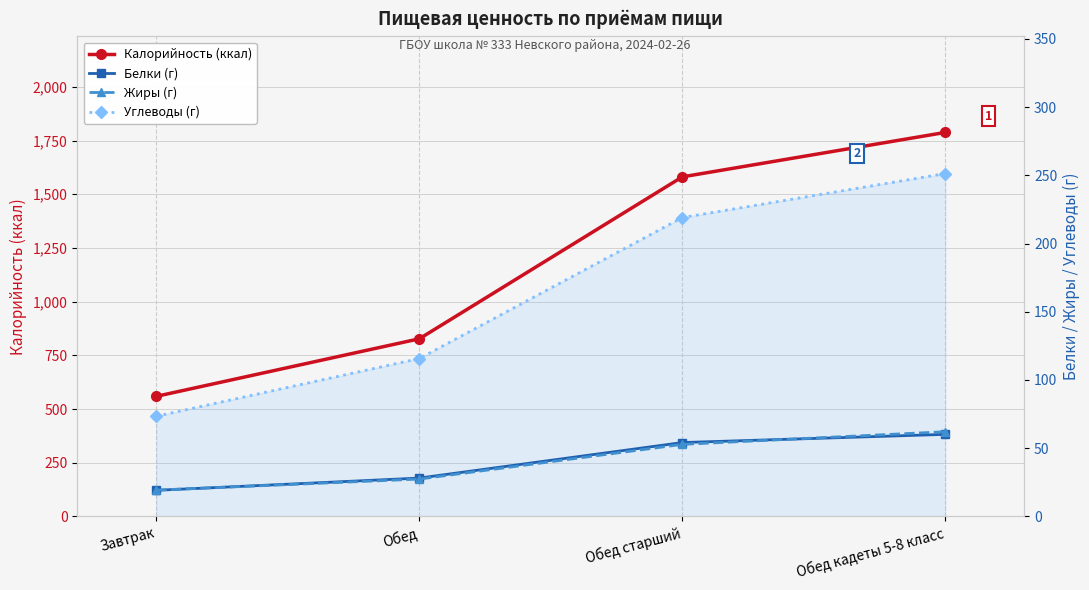

What are all the series names shown in the legend?

Калорийность (ккал), Белки (г), Жиры (г), Углеводы (г)